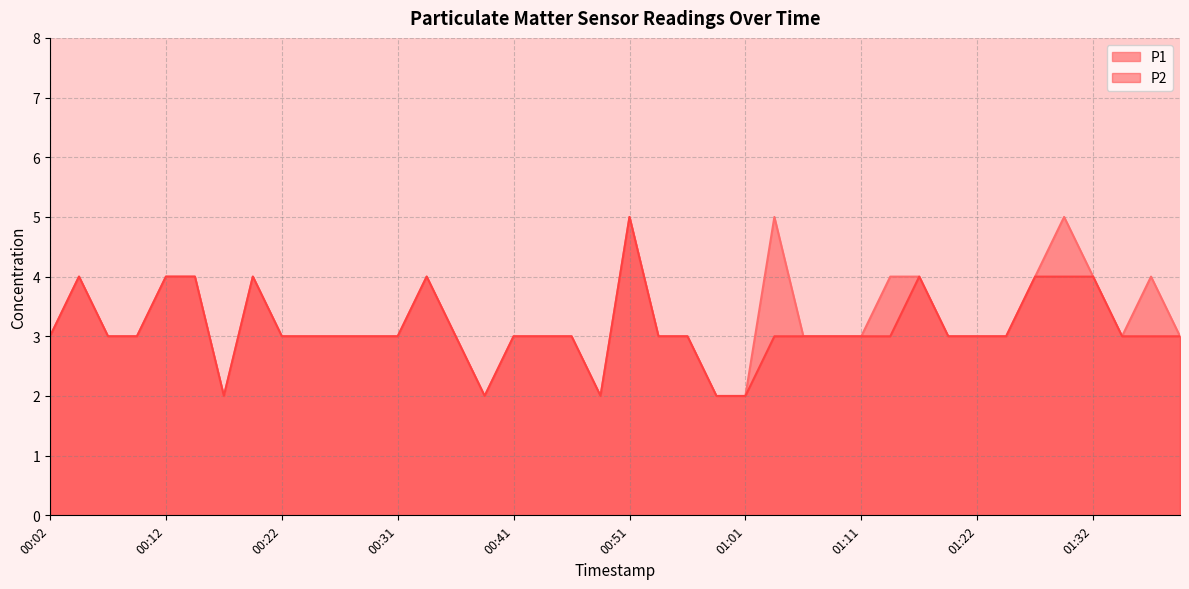

What is the greatest value displayed?

5